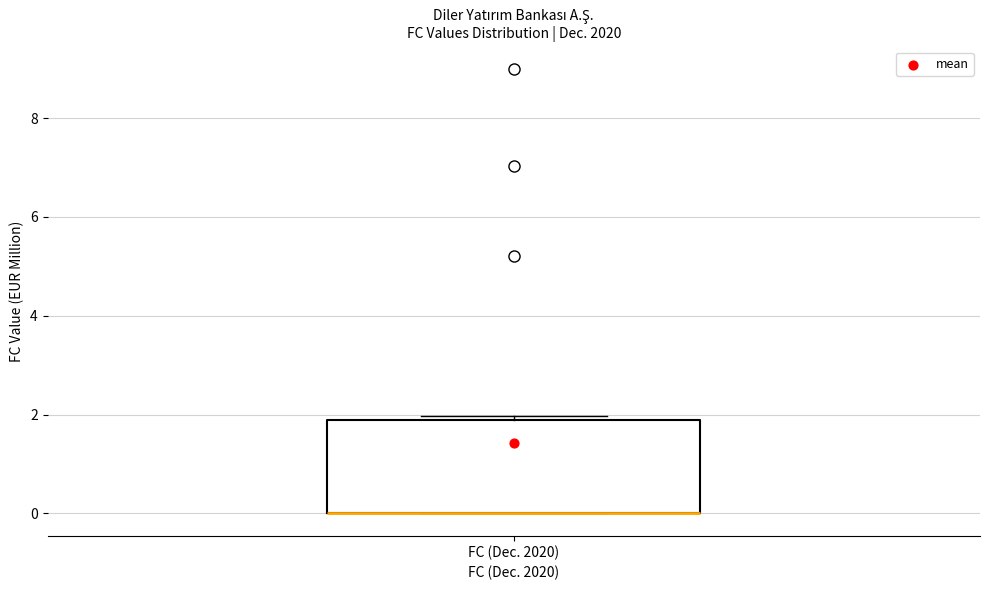

Transcribe this box plot: give where the median line is, the range the box spans, and where the two whiskers end, as read against the y-axis. The values are not printed on the chart, so give them approximately, as read against the axis.

median 0.0 (drawn on the box's lower edge), box 0.0 to 1.8, whiskers 0.0 to 2.0